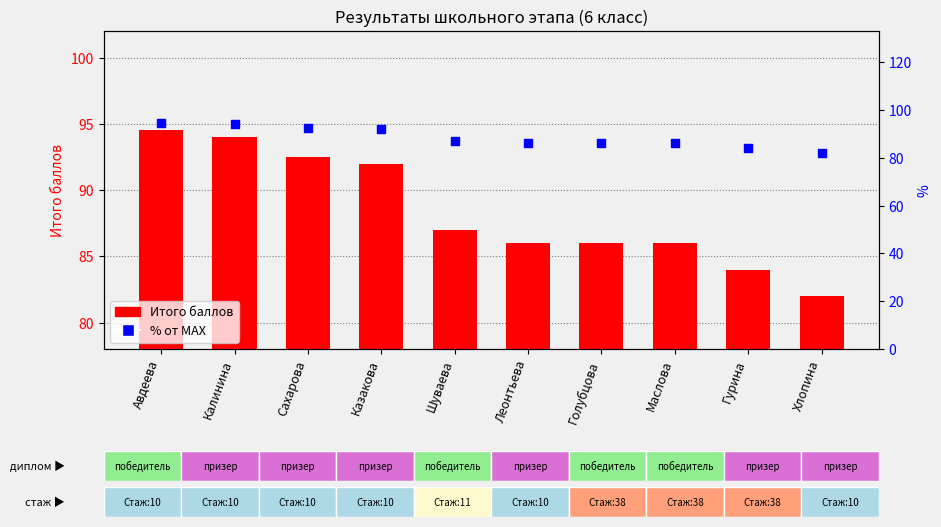

Which series has the largest Y range (max minus min)?

Итого баллов